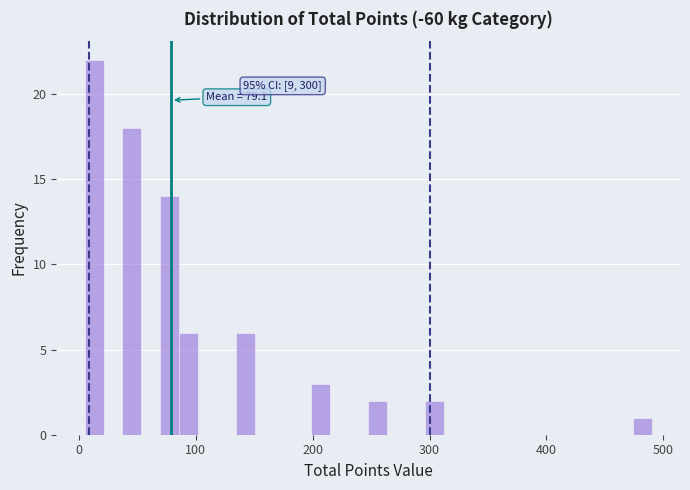

Read against the x-axis, roughly where is the centre of the tallest bar?

10